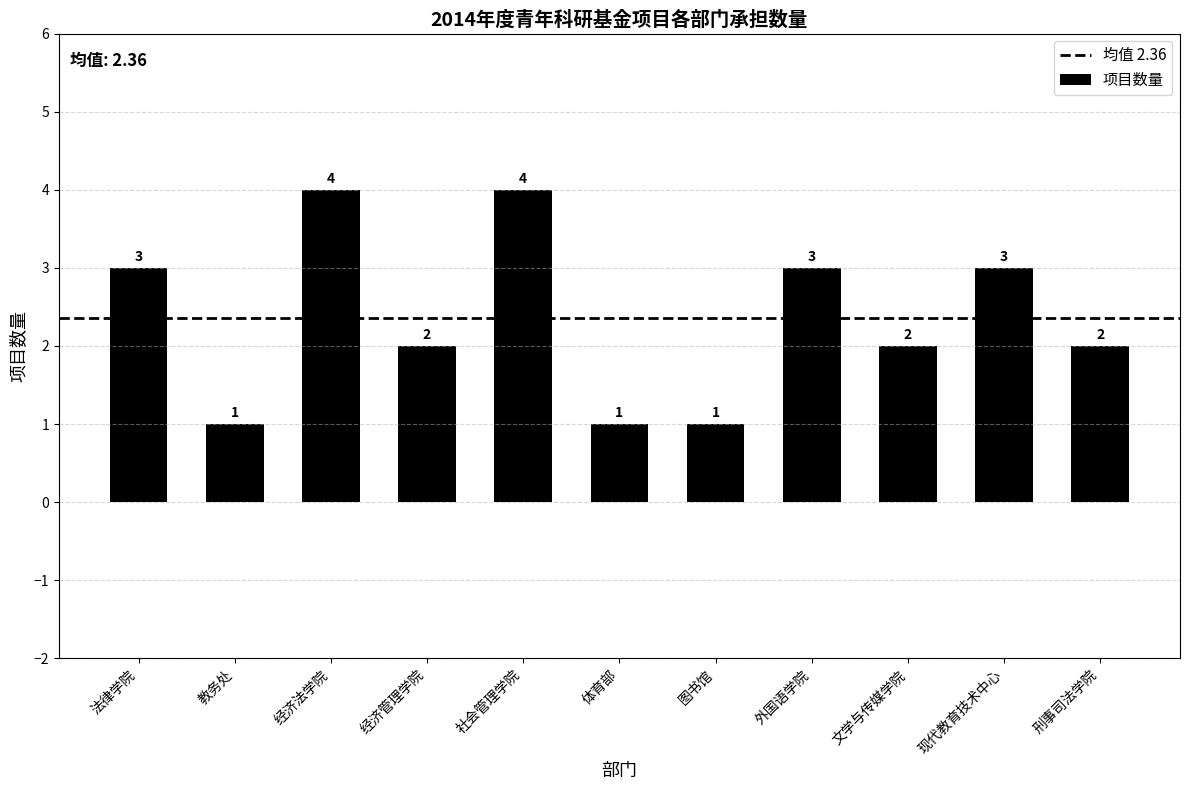

Count the values in the range 1 to 3.

9